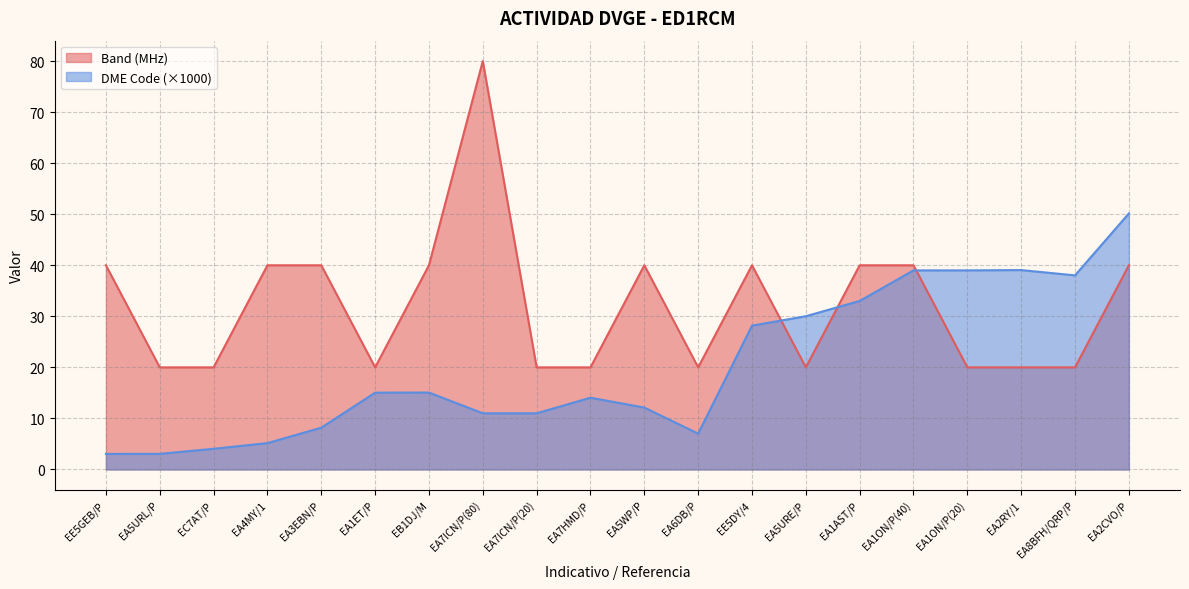

The Frequency by Band series shows 60.1 at EA5WP/P. True or false?

False